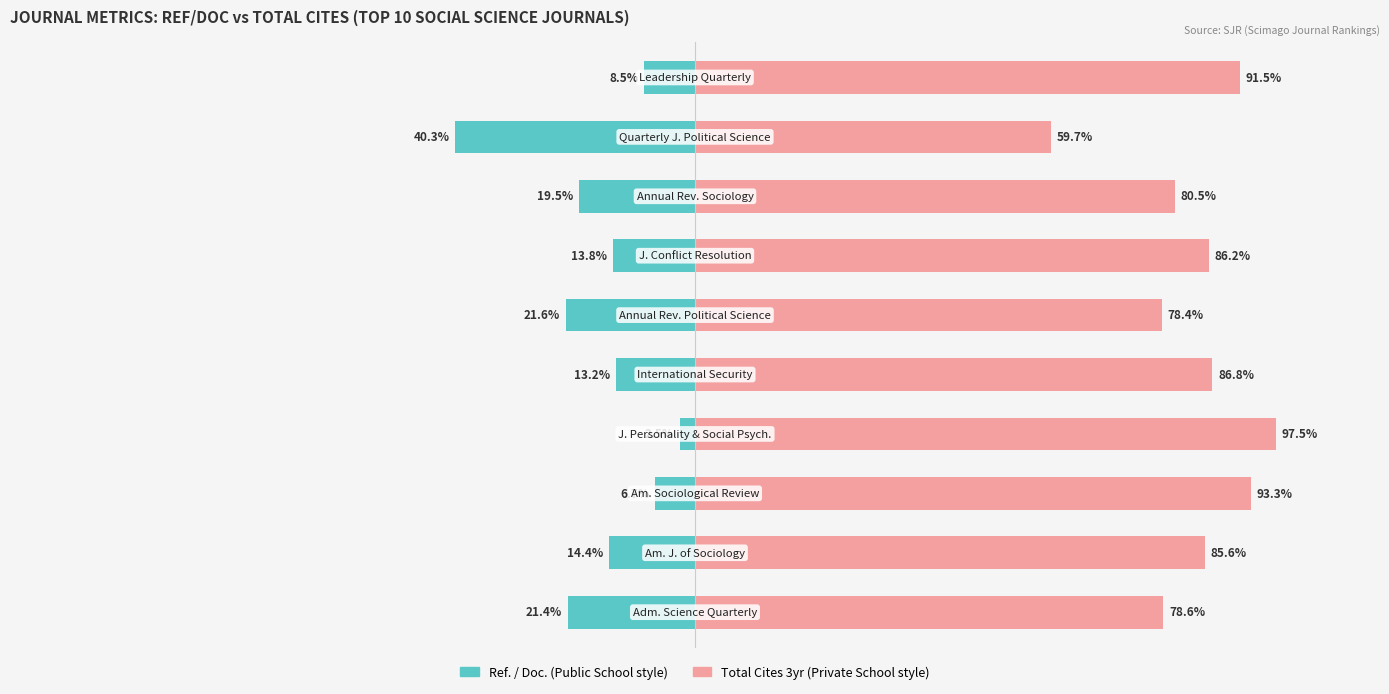

What is the highest value of the Total Cites 3yr (Private) series?

97.5